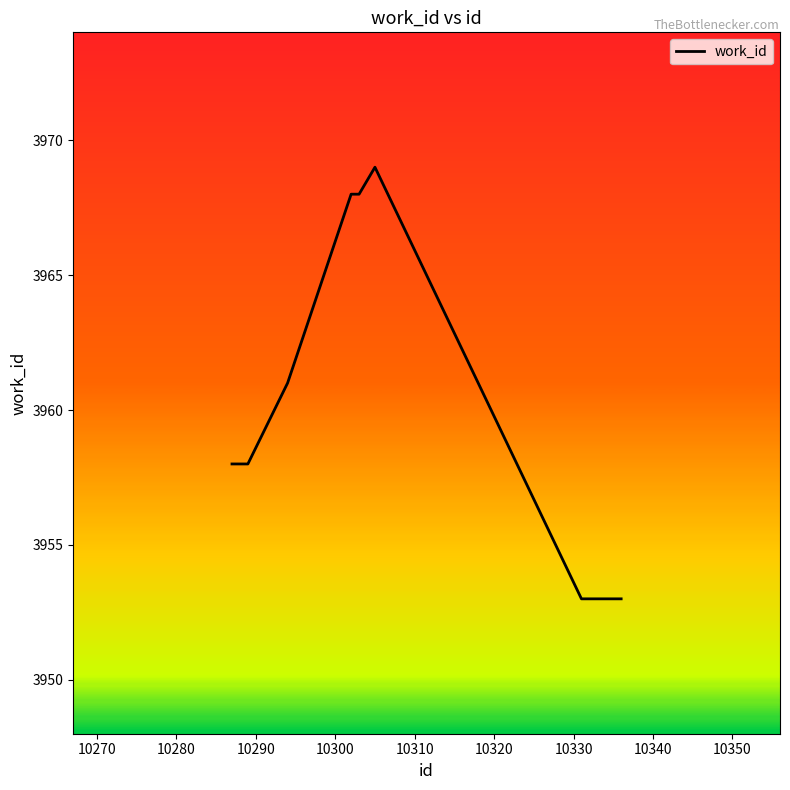

What is the difference between the maximum and minimum values?

16